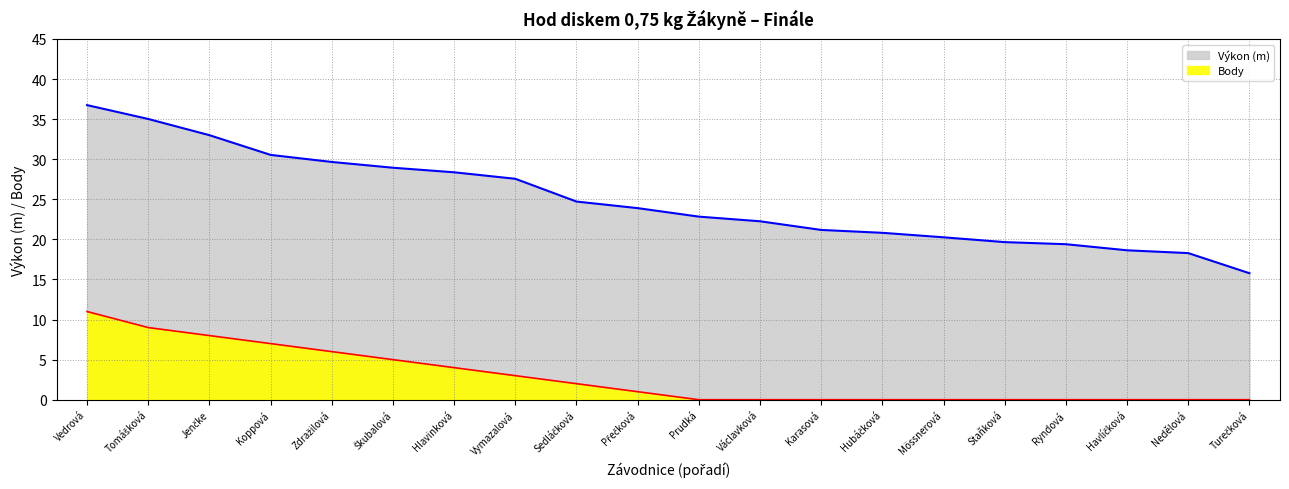

True or false: Výkon (m) has more than 0 interior local peaks.

False